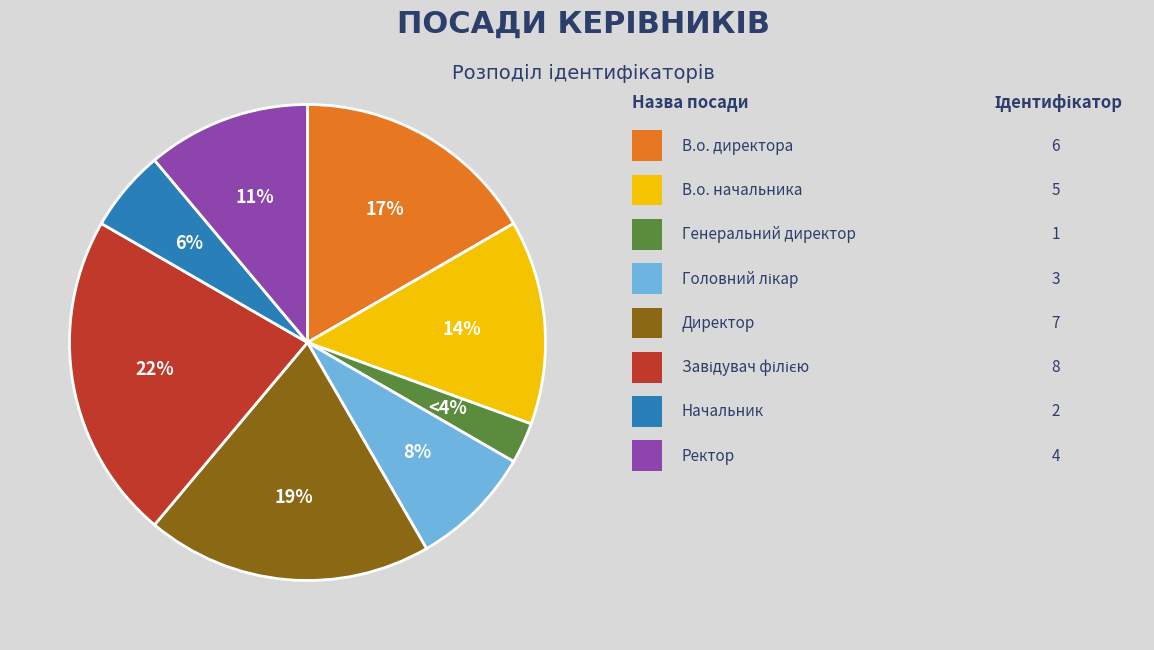

Is there any slice that represents more than half of the pie?

No